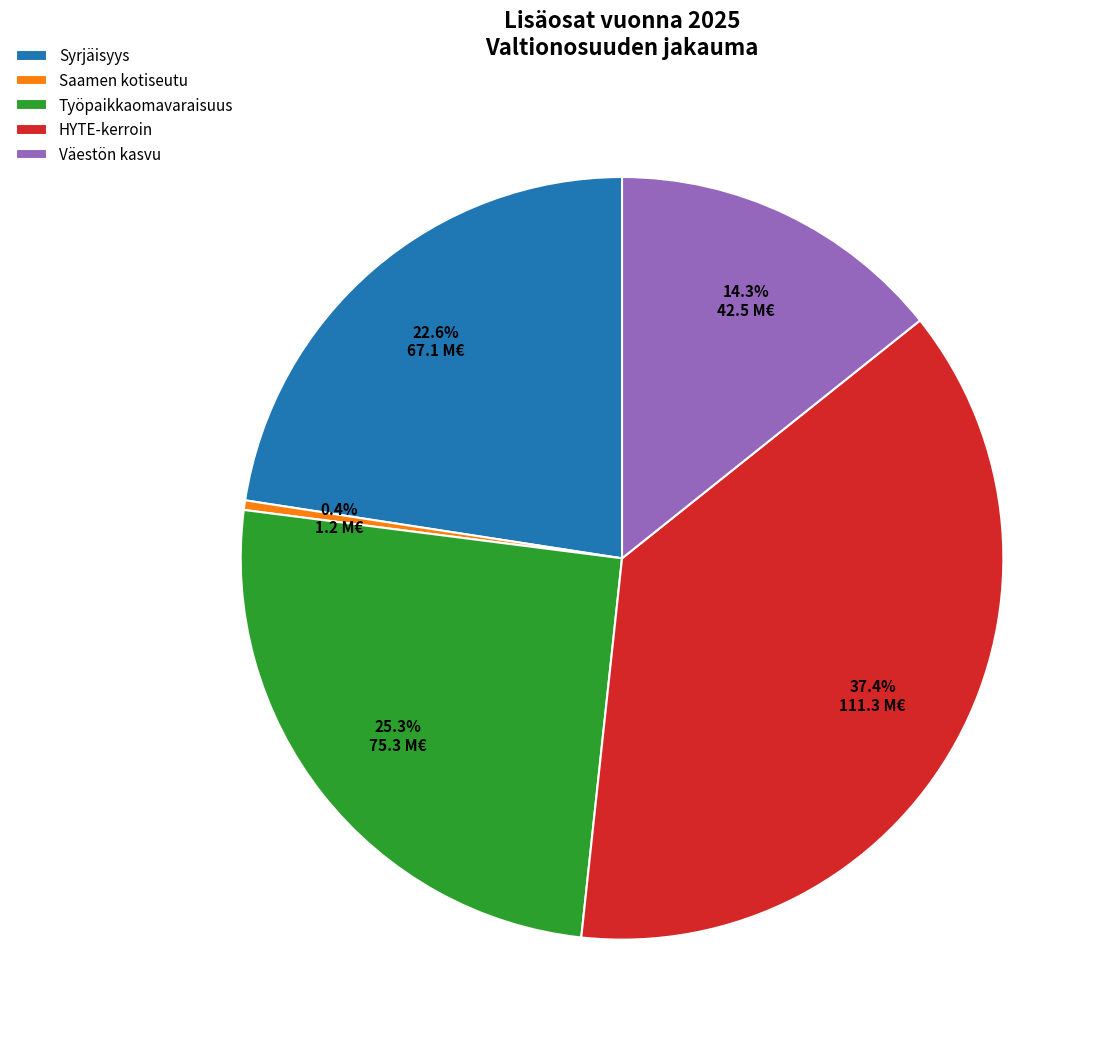

The Saamen kotiseutu slice represents 12% of the pie. True or false?

False